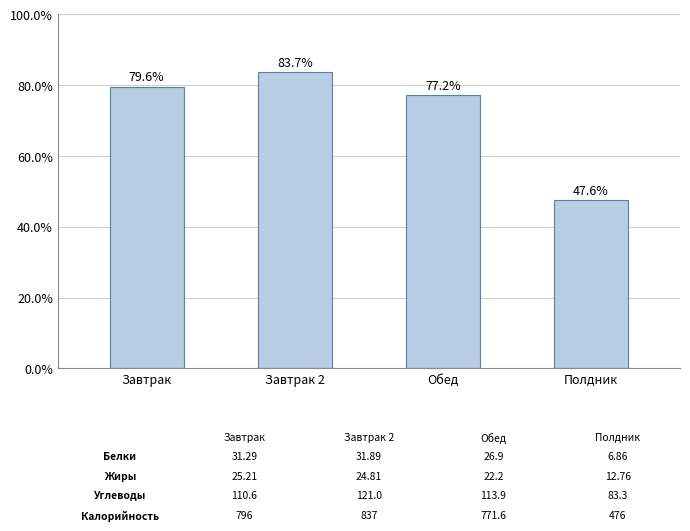

Are the bars grouped side by side (vs. stacked)?

No